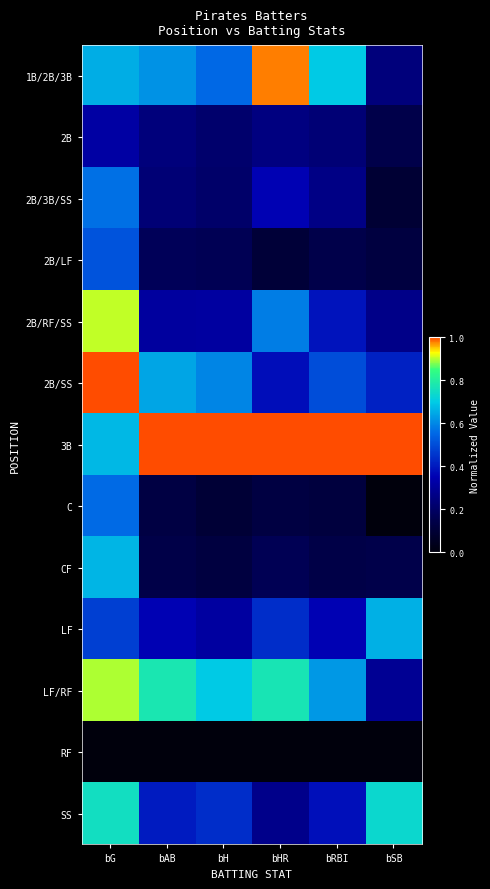

How many series are shown in this chart?

13